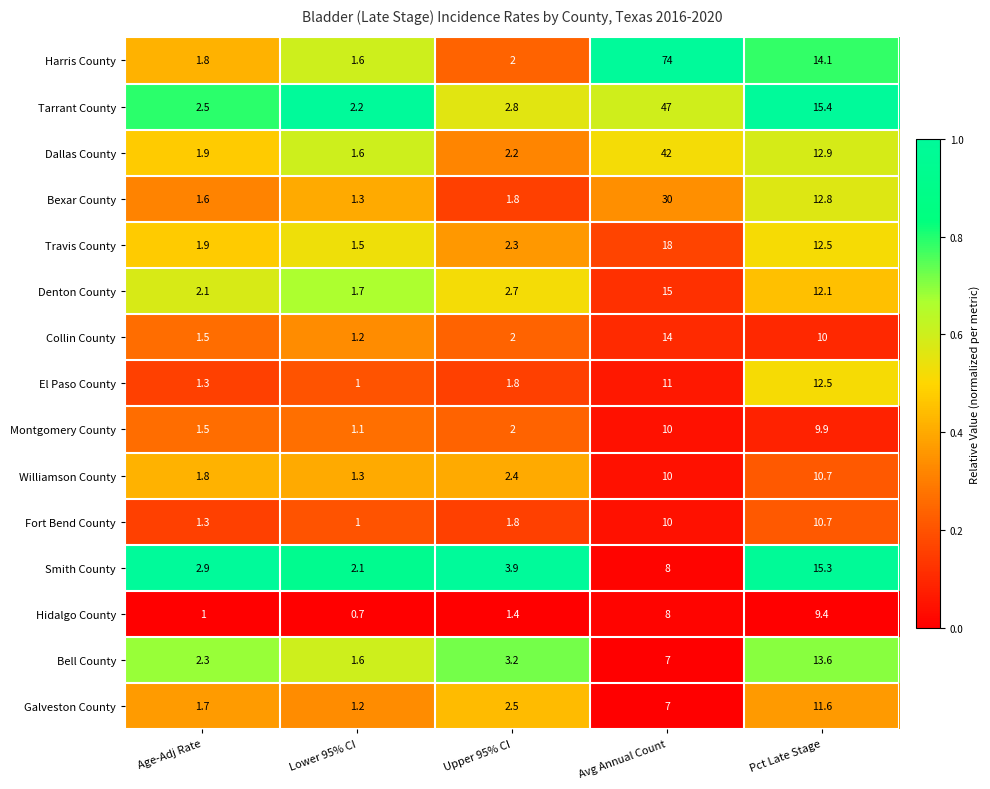

What is the difference between the Harris County values at Avg Annual Count and Age-Adj Rate?

72.2